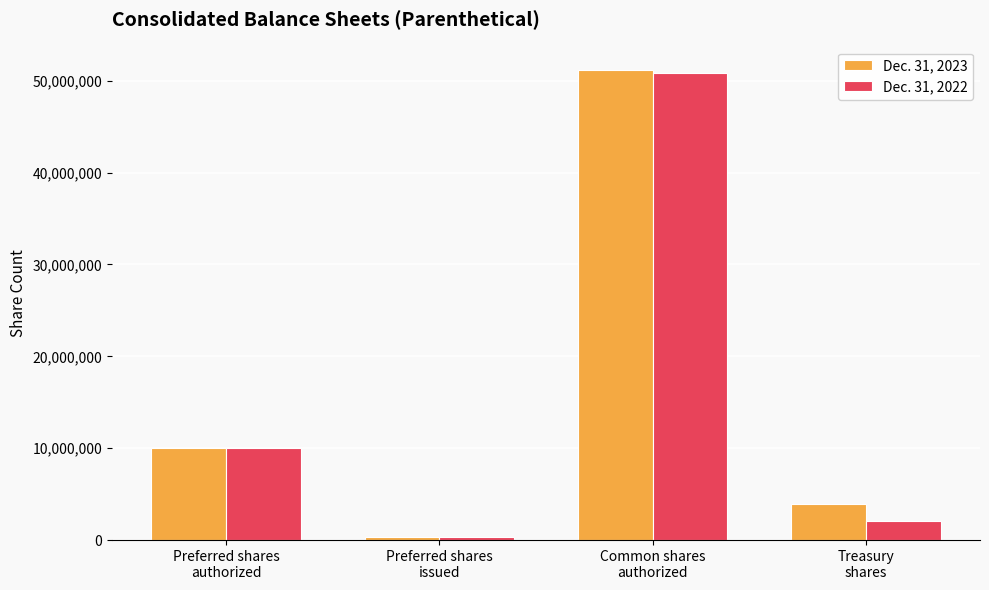

How many values in the Dec. 31, 2022 series are below 10000000?

2